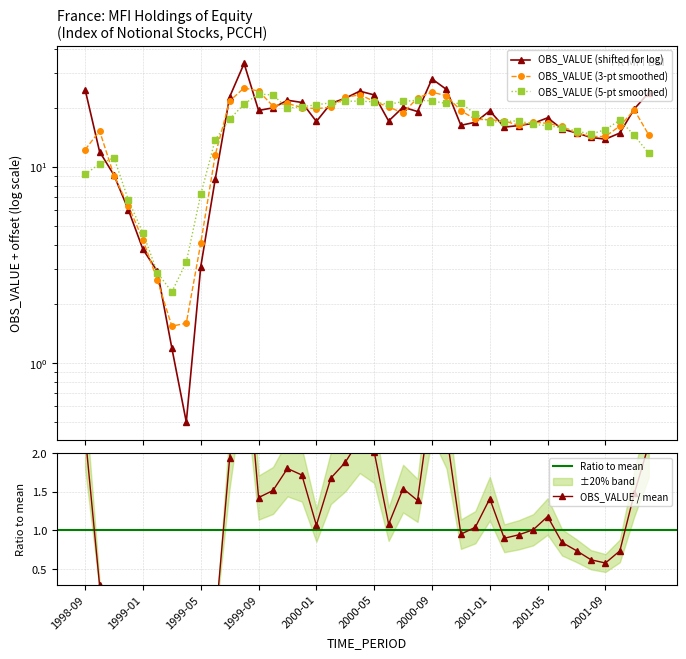

True or false: the data shows 19.4 at 1999-09.

True